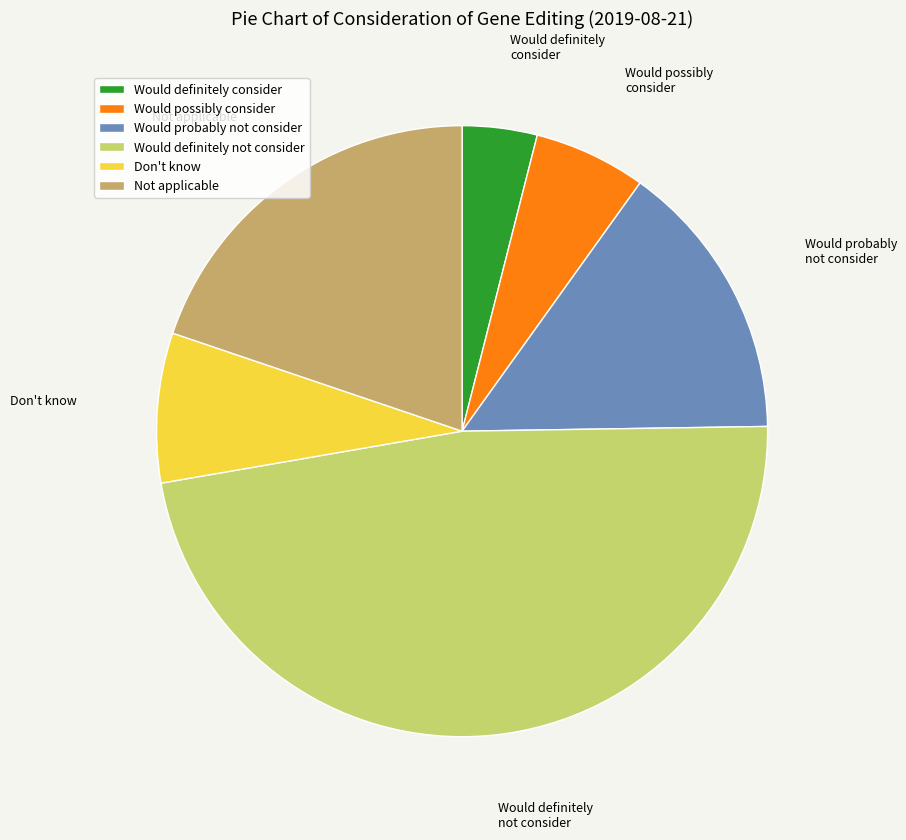

Which category has the smallest portion of the pie?

Would definitely consider